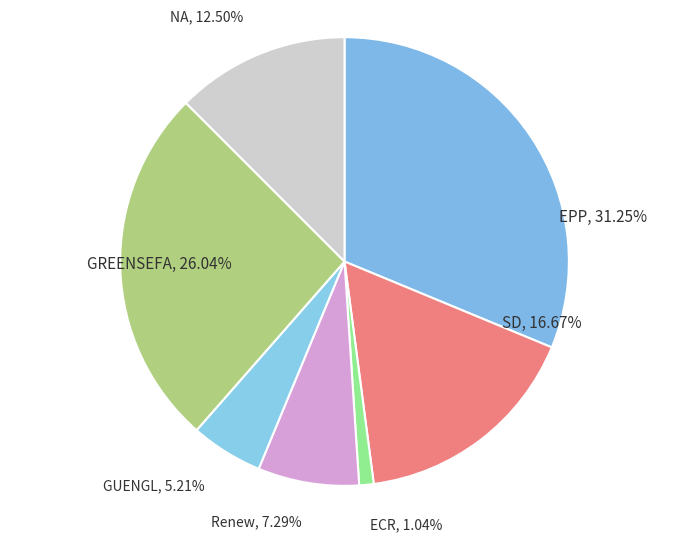

Which slice is the smallest?

ECR